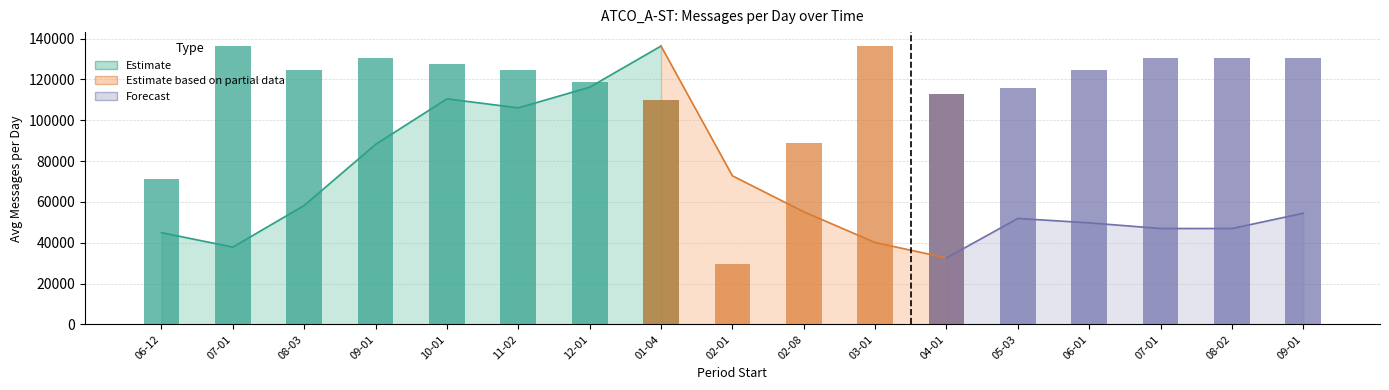

What is the sum of the Avg Messages per Day values at 2009-11-02 and 2009-07-01?

143972.4